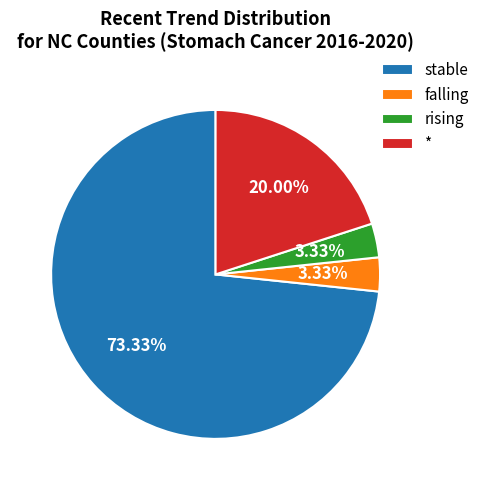

To the nearest percent, what is the combined percentage of rising and *?

23%